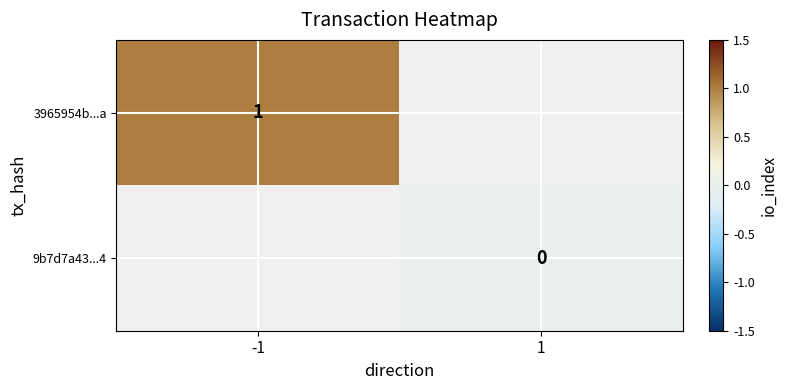

The value of 3965954b...a at -1 is 2. True or false?

False